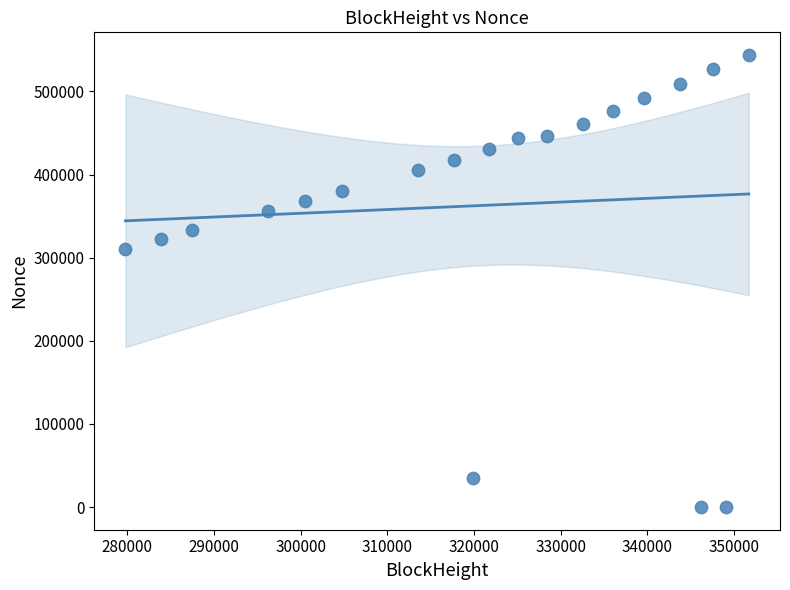

What Y value in the scatter plot is closest to 271922?

310360